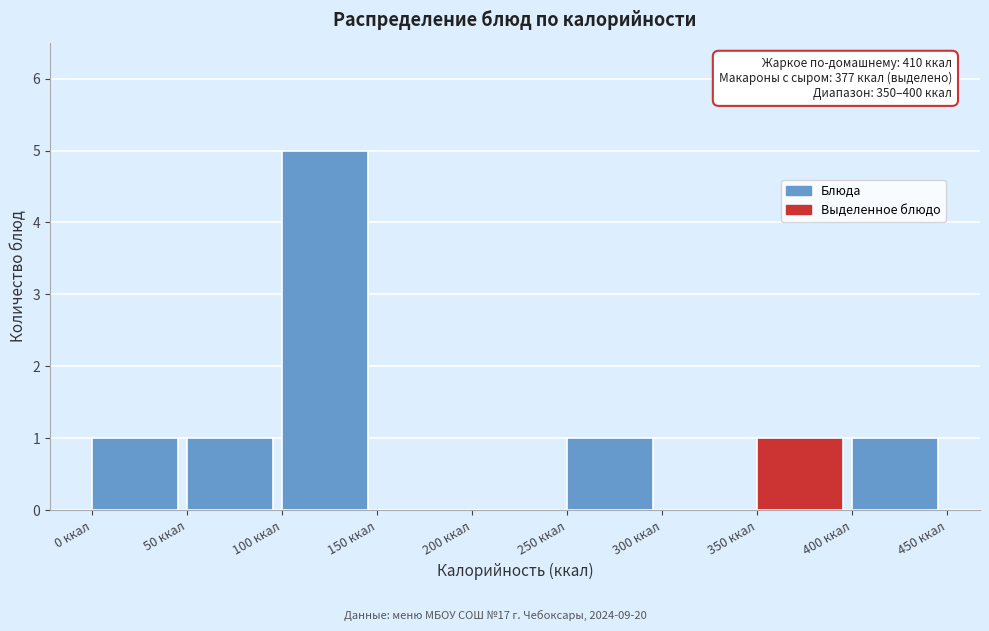

Over which range of the x-axis is the bar tallest?

100 to 150